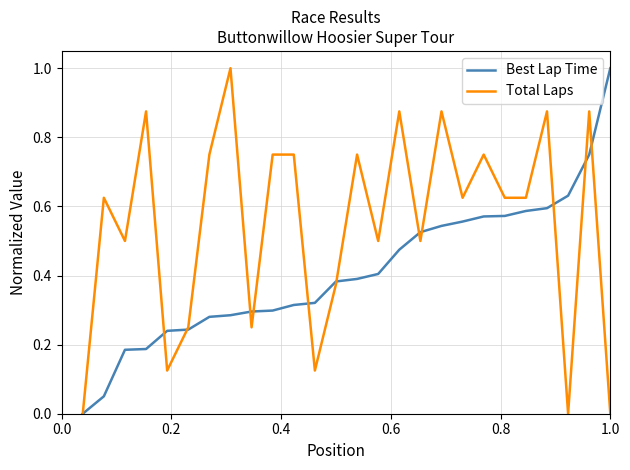

What is the maximum value shown in the chart?

1.0